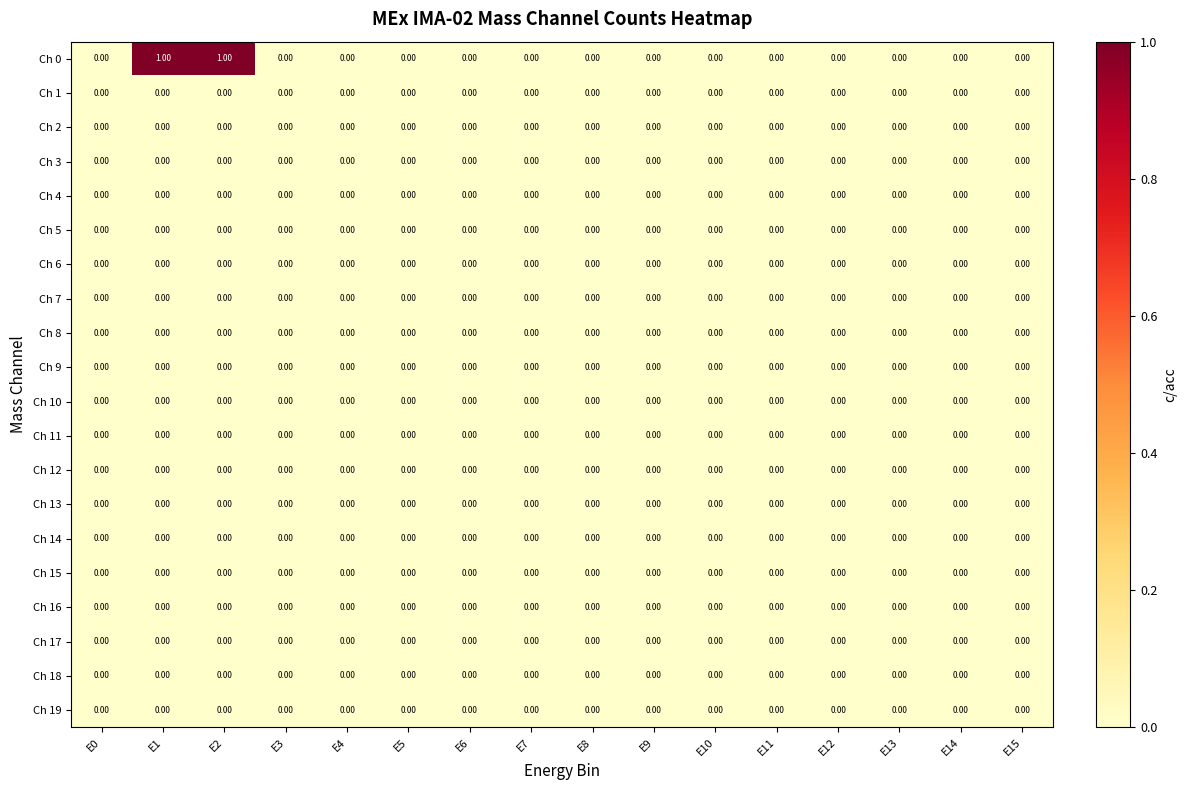

Which series has the widest spread of values?

Ch 0